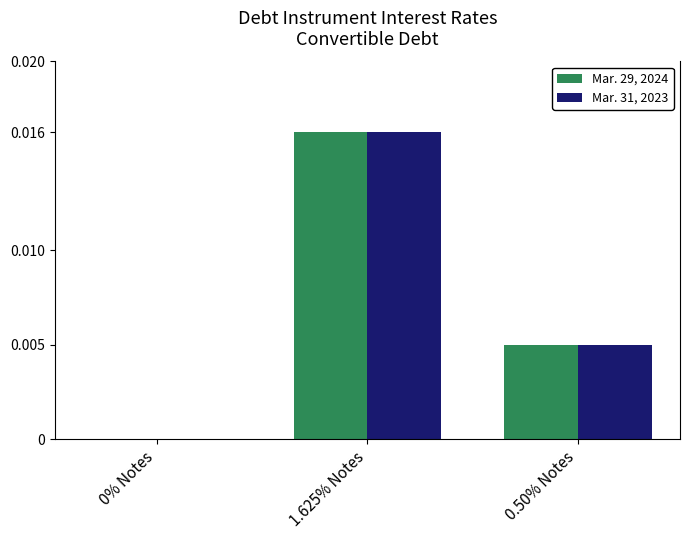

Reading left to right, list all the values displayed in this chart.

Mar. 29, 2024: 0% Notes=0.0	1.625% Notes=0.0	0.50% Notes=0.0
Mar. 31, 2023: 0% Notes=0.0	1.625% Notes=0.0	0.50% Notes=0.0